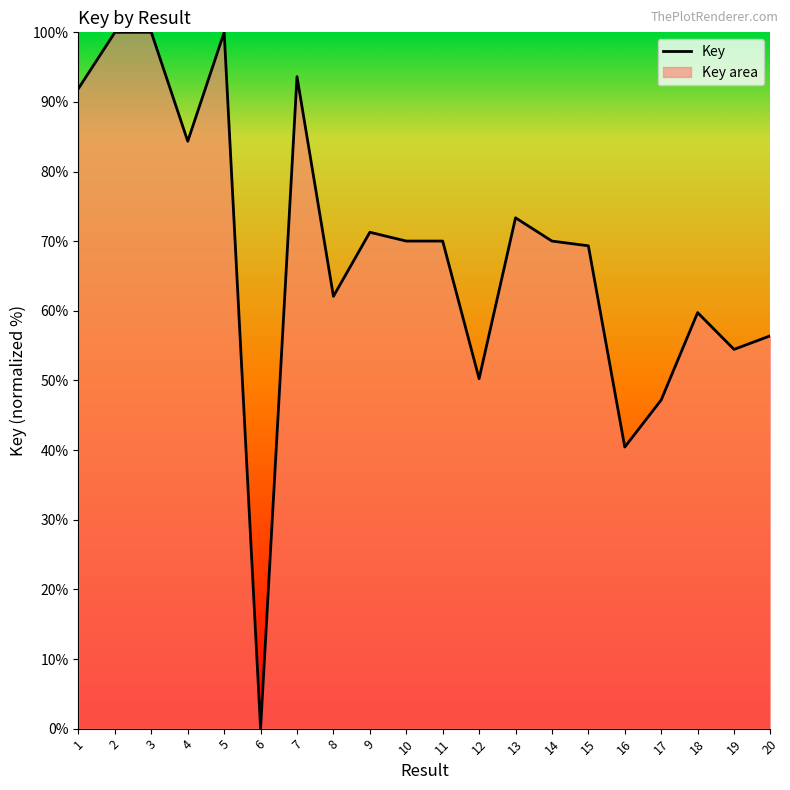

Reading right to left, list all the values displayed in this chart.

20=56.4	19=54.5	18=59.7	17=47.2	16=40.4	15=69.3	14=70.0	13=73.4	12=50.3	11=70.0	10=70.0	9=71.3	8=62.1	7=93.6	6=0.0	5=100.0	4=84.4	3=100.0	2=100.0	1=91.9